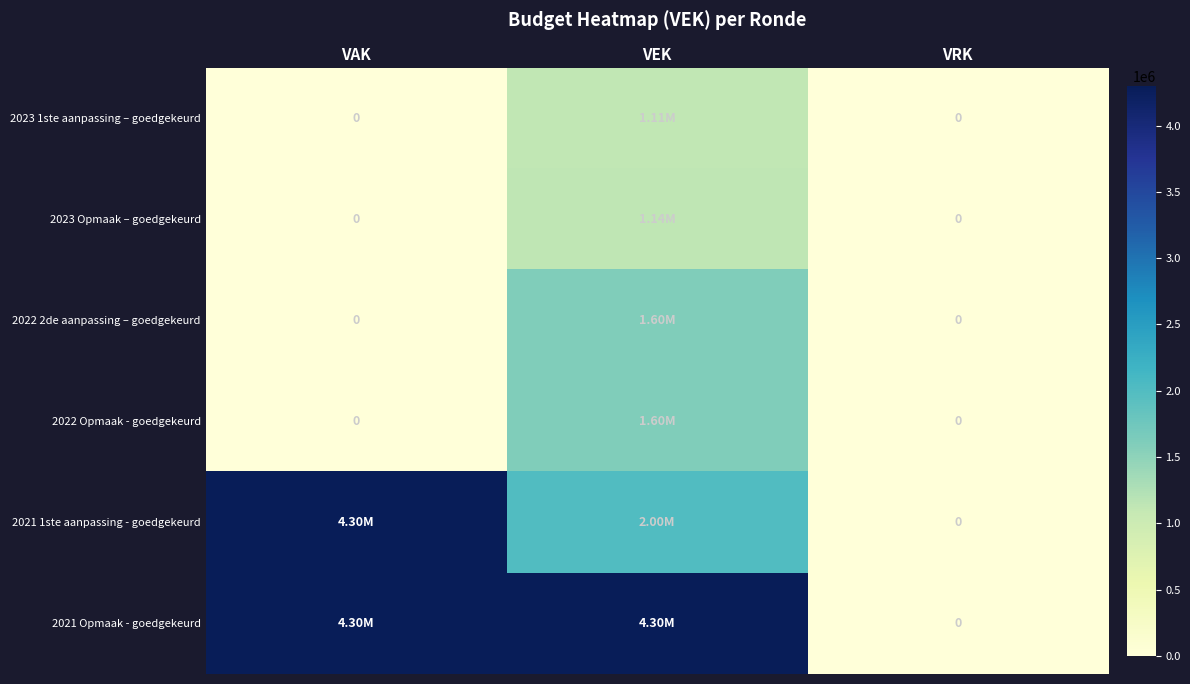

What is the difference between the highest and lowest values at VAK?

4300000